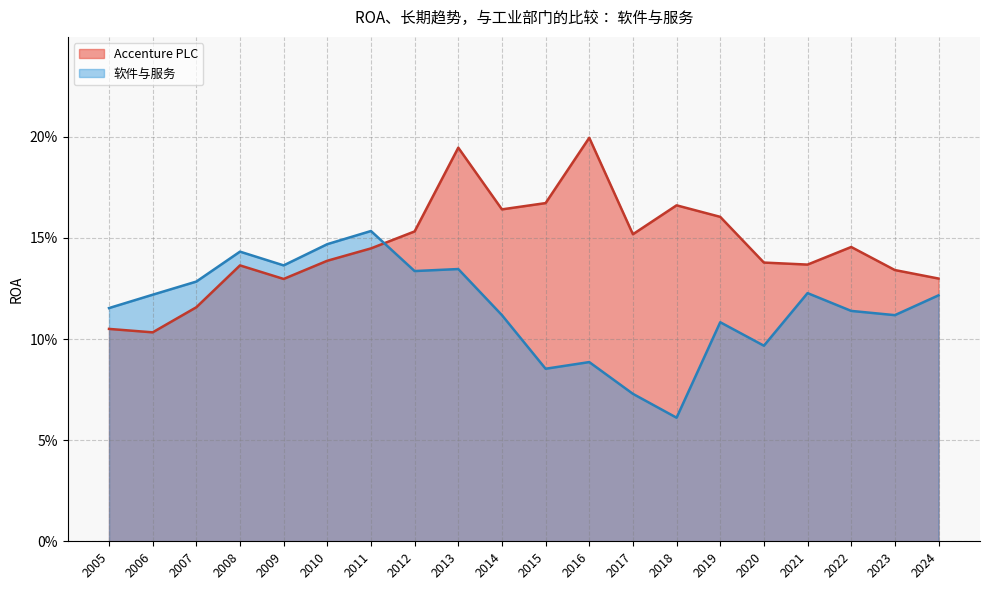

Reading right to left, what are all the values shown in this chart?

Accenture PLC: 2005=0.1	2006=0.1	2007=0.1	2008=0.1	2009=0.1	2010=0.1	2011=0.1	2012=0.2	2013=0.2	2014=0.2	2015=0.2	2016=0.2	2017=0.2	2018=0.2	2019=0.2	2020=0.1	2021=0.1	2022=0.1	2023=0.1	2024=0.1
软件与服务: 2005=0.1	2006=0.1	2007=0.1	2008=0.1	2009=0.1	2010=0.1	2011=0.2	2012=0.1	2013=0.1	2014=0.1	2015=0.1	2016=0.1	2017=0.1	2018=0.1	2019=0.1	2020=0.1	2021=0.1	2022=0.1	2023=0.1	2024=0.1